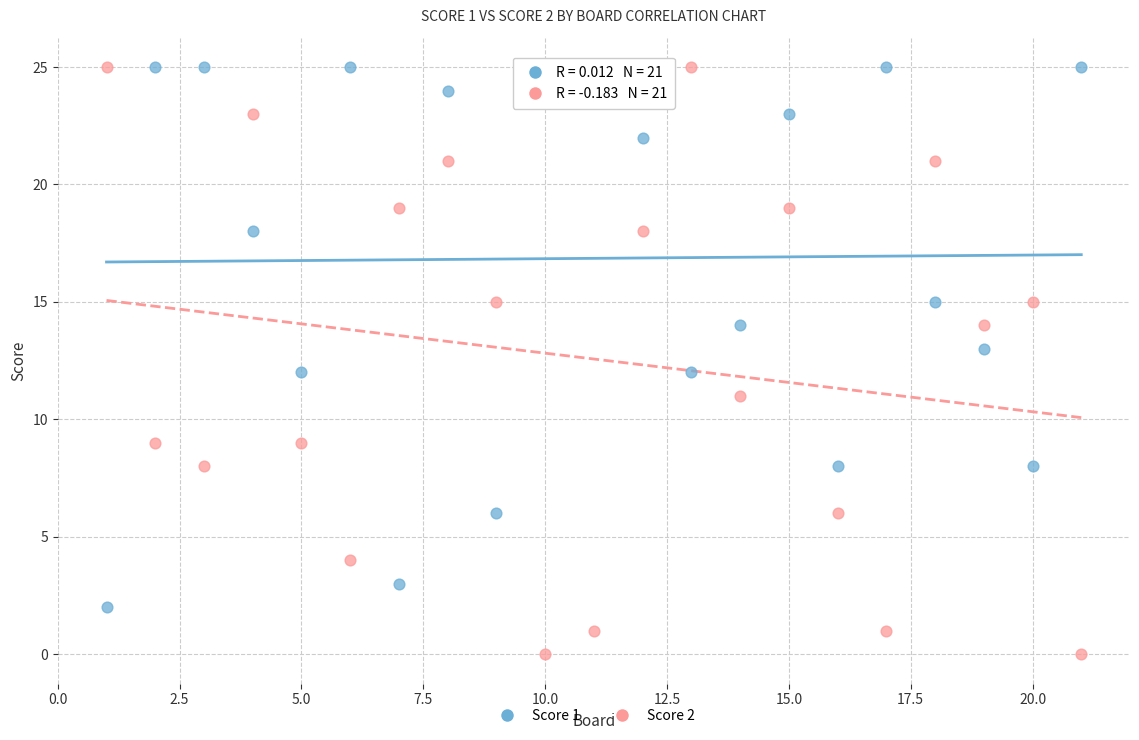

Which series has the largest Y range (max minus min)?

Score 2